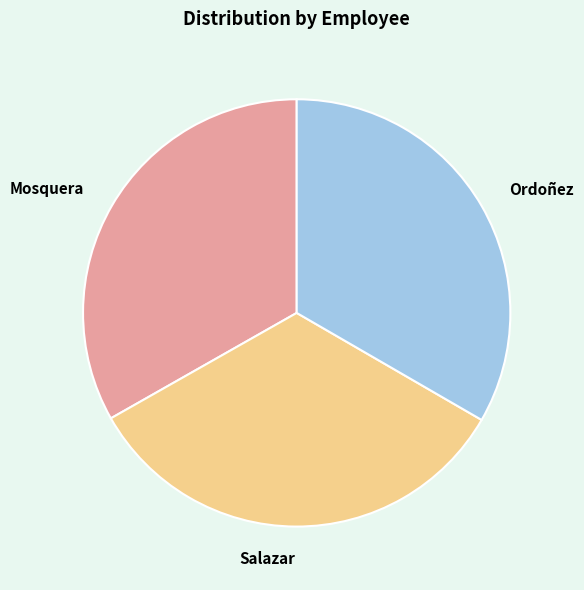

Do Salazar and Mosquera together represent more than half of the pie?

Yes